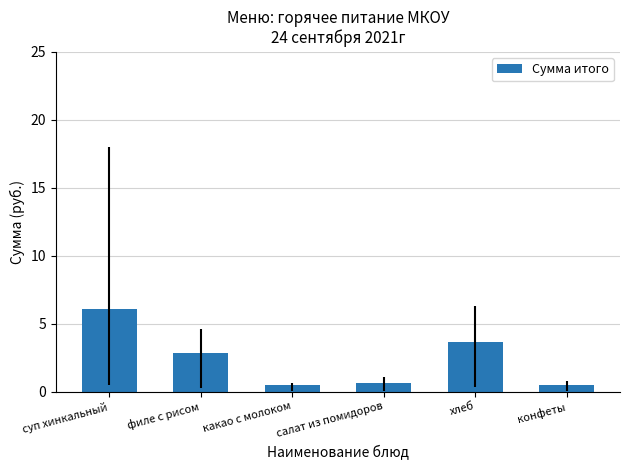

What is the difference between the maximum and second lowest values?

5.6